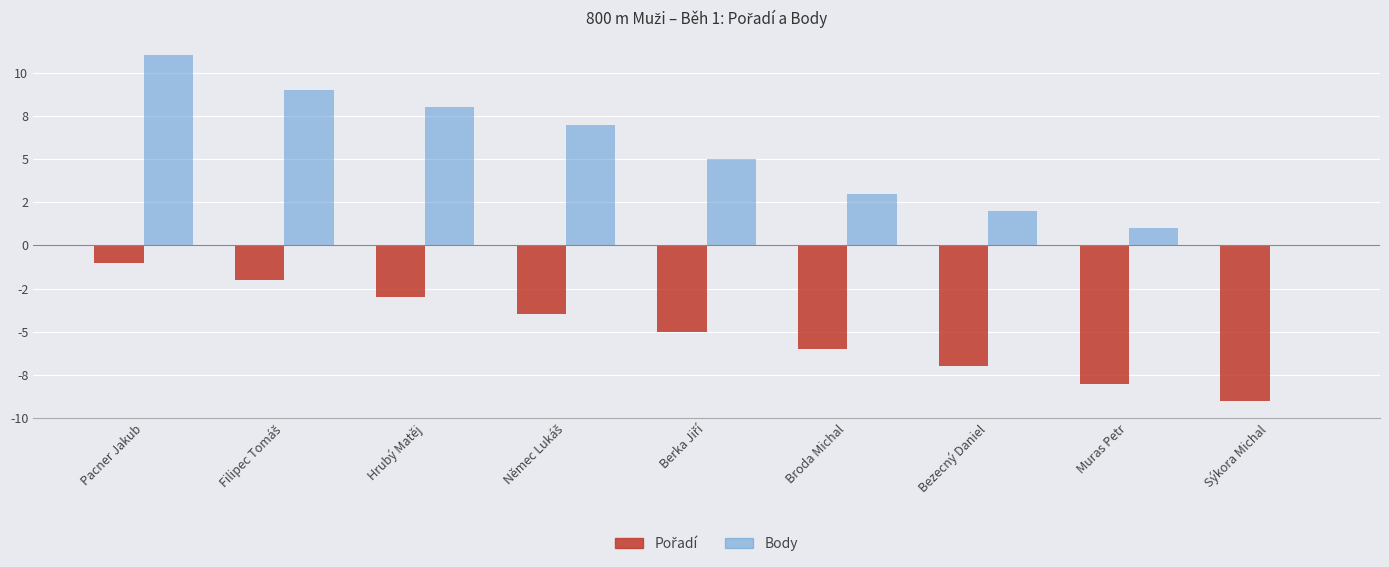

True or false: Pořadí has a value of -1 at Pacner Jakub.

False